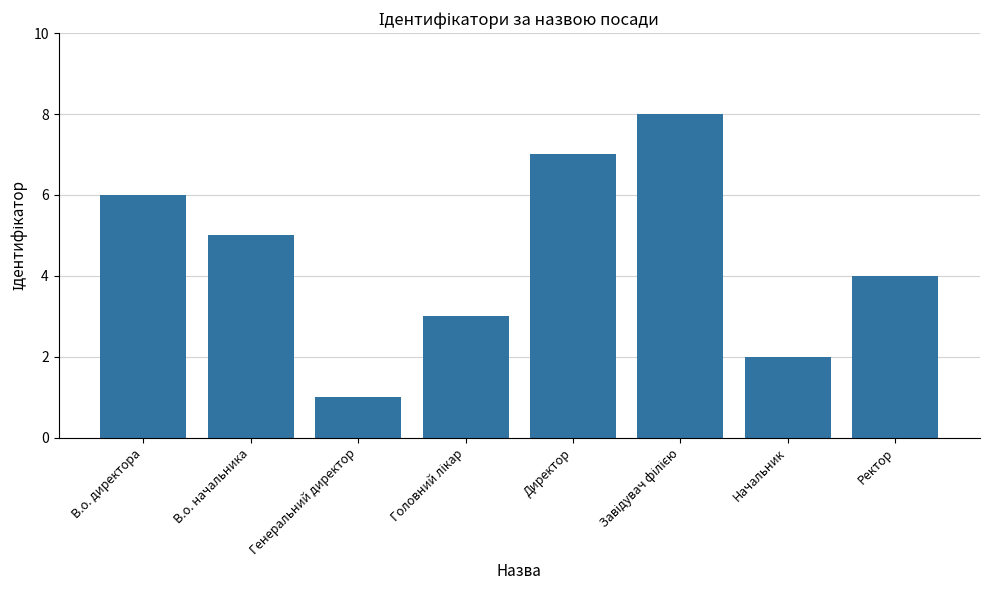

The value at Начальник is 3. True or false?

False